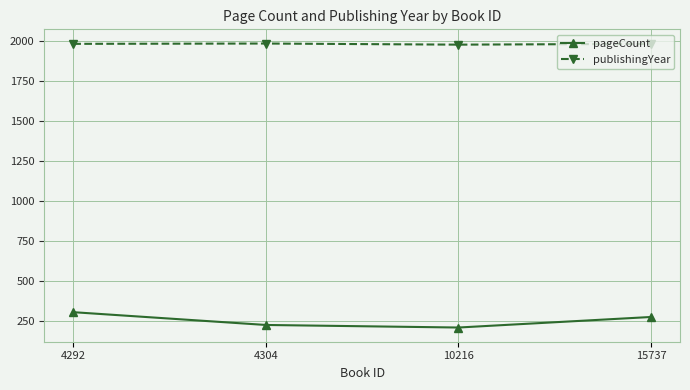

Which series has the largest range (max minus min)?

pageCount